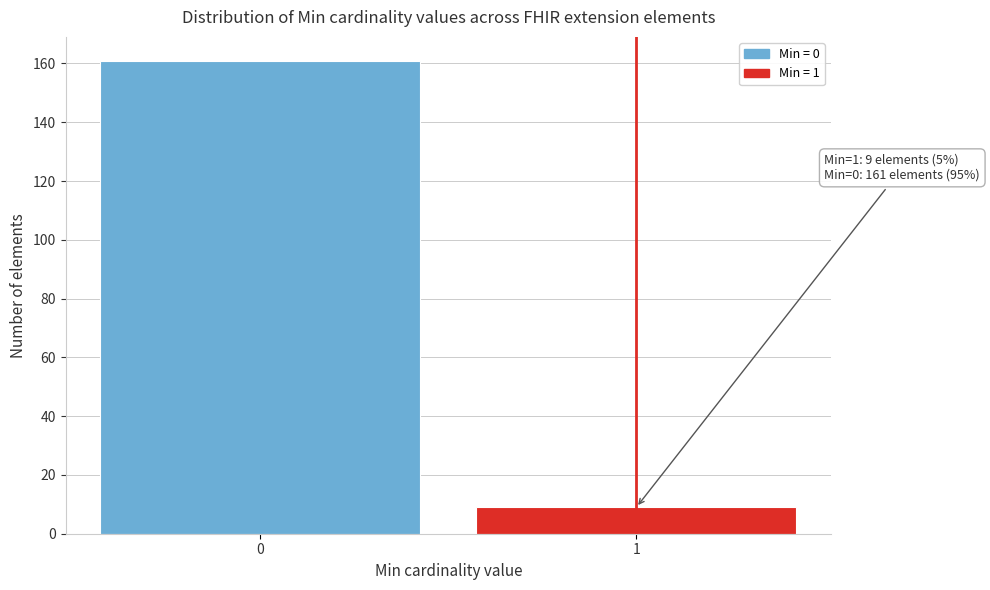

Reading right to left, what are all the values shown in this chart?

1=9	0=161